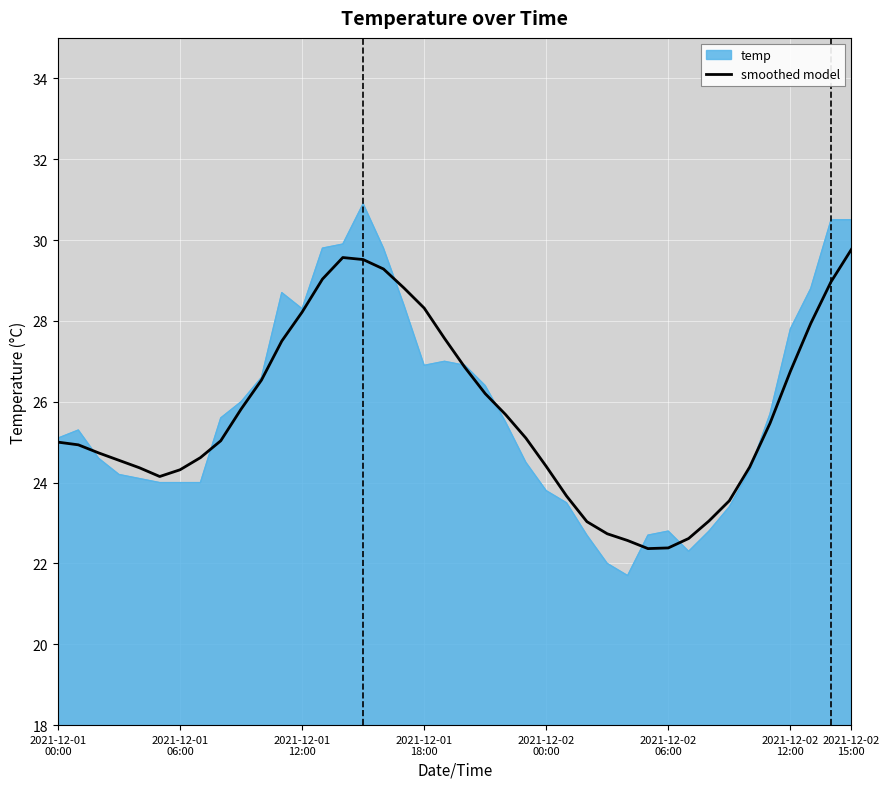

What is the minimum value shown in the chart?

21.7